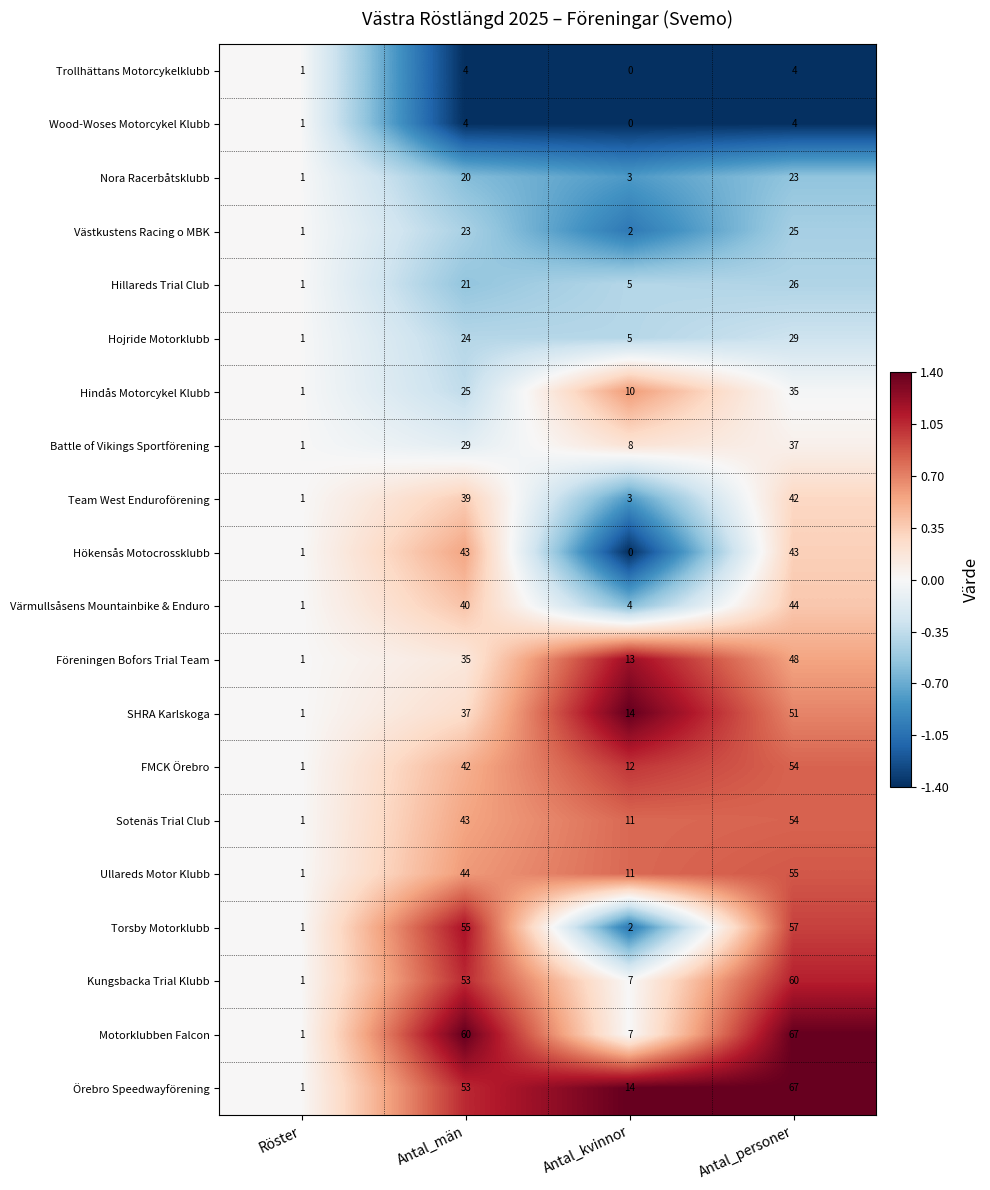

The Västkustens Racing o MBK series shows 23 at Antal_män. True or false?

True